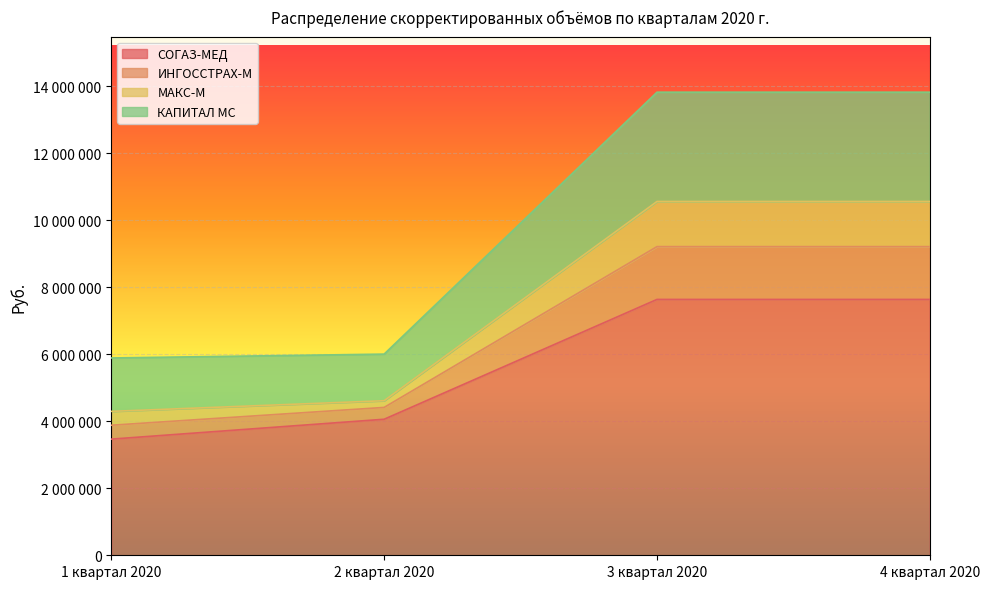

True or false: СОГАЗ-МЕД and МАКС-М cross at least once.

False